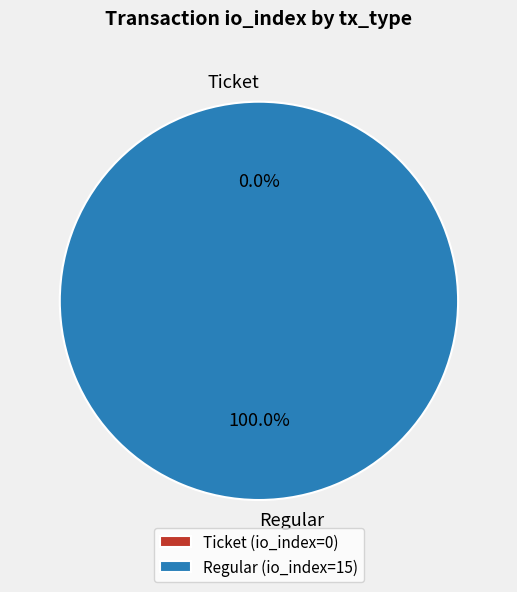

To the nearest percent, what is the average slice percentage?

50%